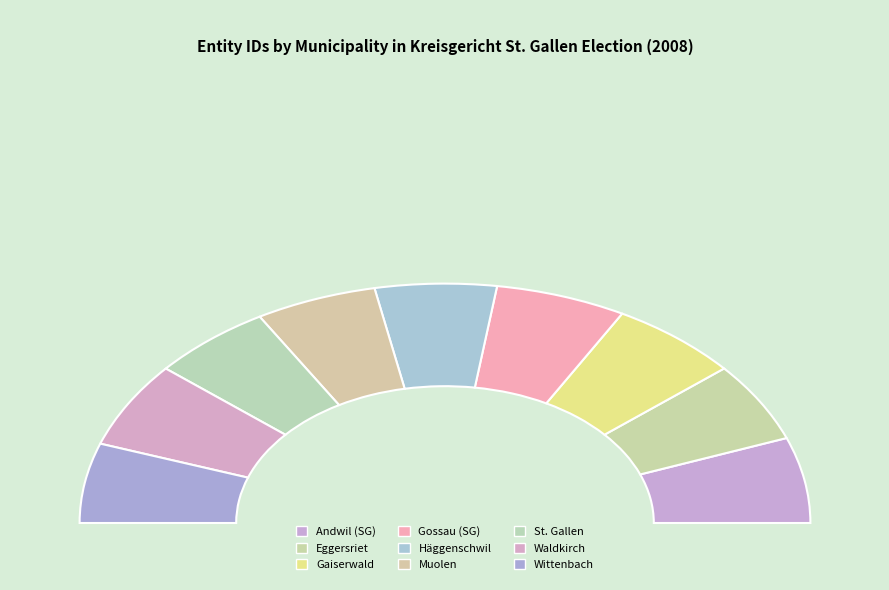

Do Häggenschwil and Wittenbach together represent more than half of the pie?

No